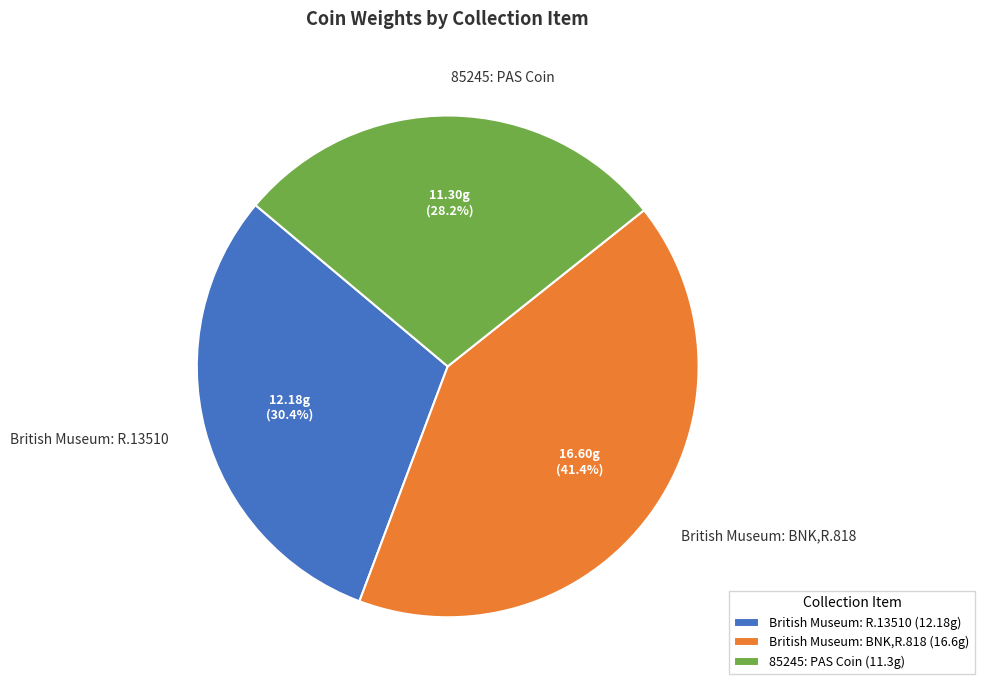

Does 85245: PAS Coin account for over 50% of the chart?

No